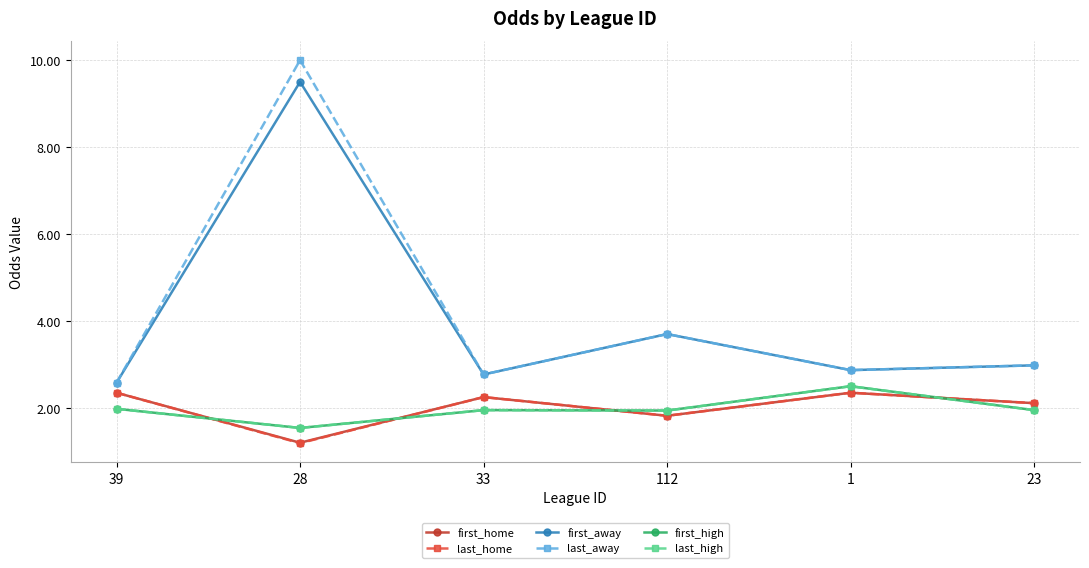

True or false: first_away and last_home intersect in this chart.

False